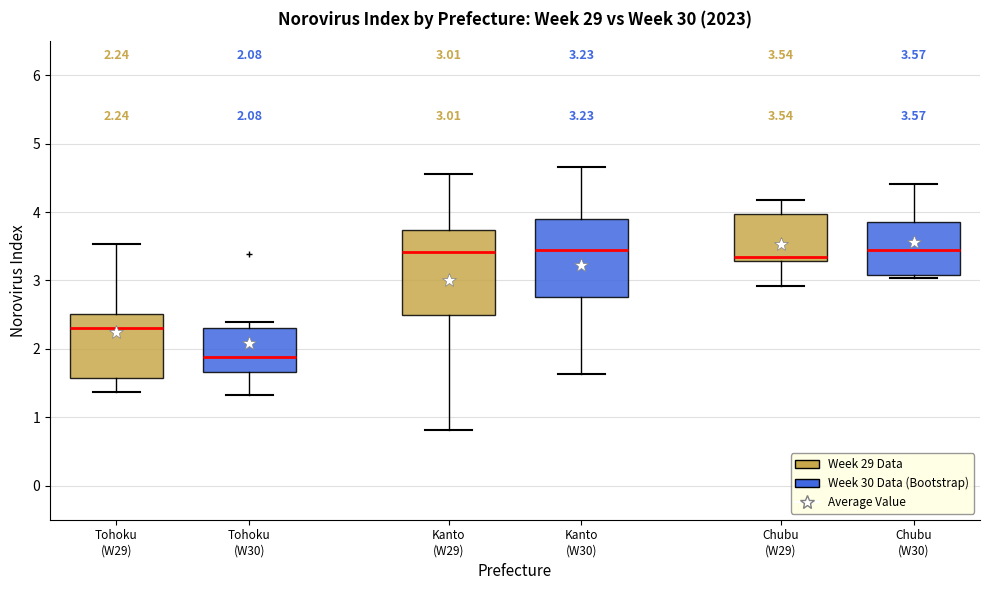

Which box's median line is the lowest?

Tohoku (W30)